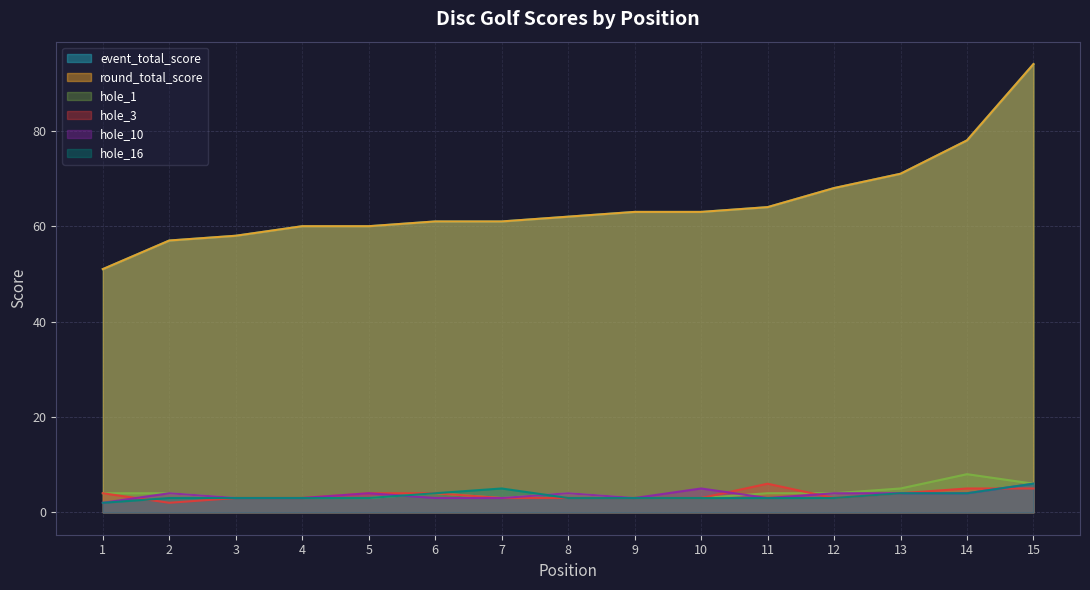

Where is hole_16 nearest to the value 4?

6